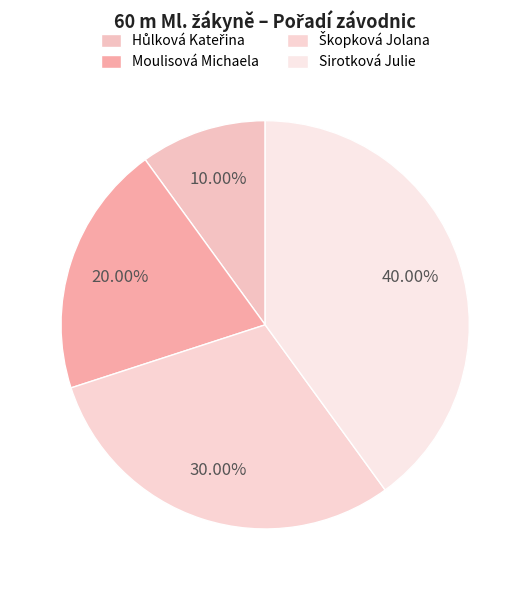

Between Moulisová Michaela and Hůlková Kateřina, which is larger?

Moulisová Michaela